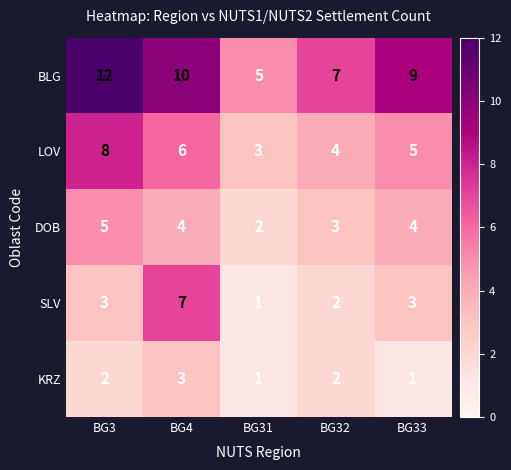

At which category does the chart reach its peak across all series?

BG3